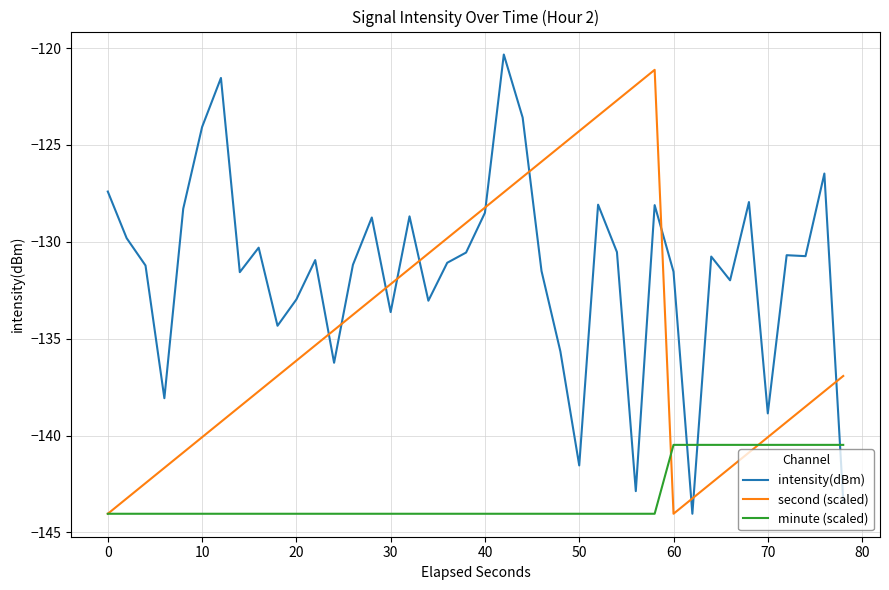

What is the lowest value of the intensity(dBm) series?

-144.0